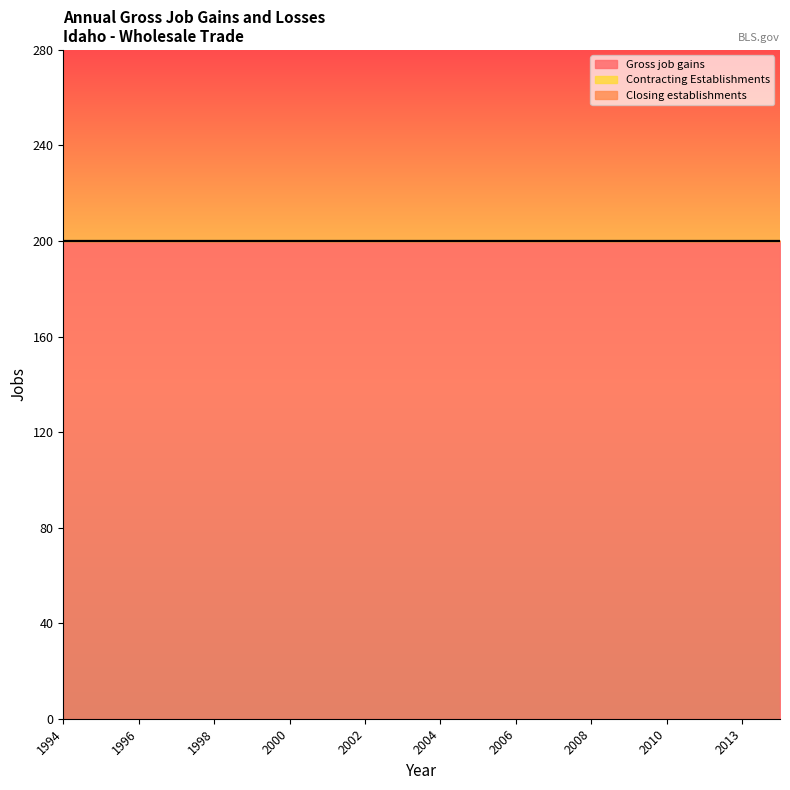

At which label is Gross job gains closest to 200?

1994